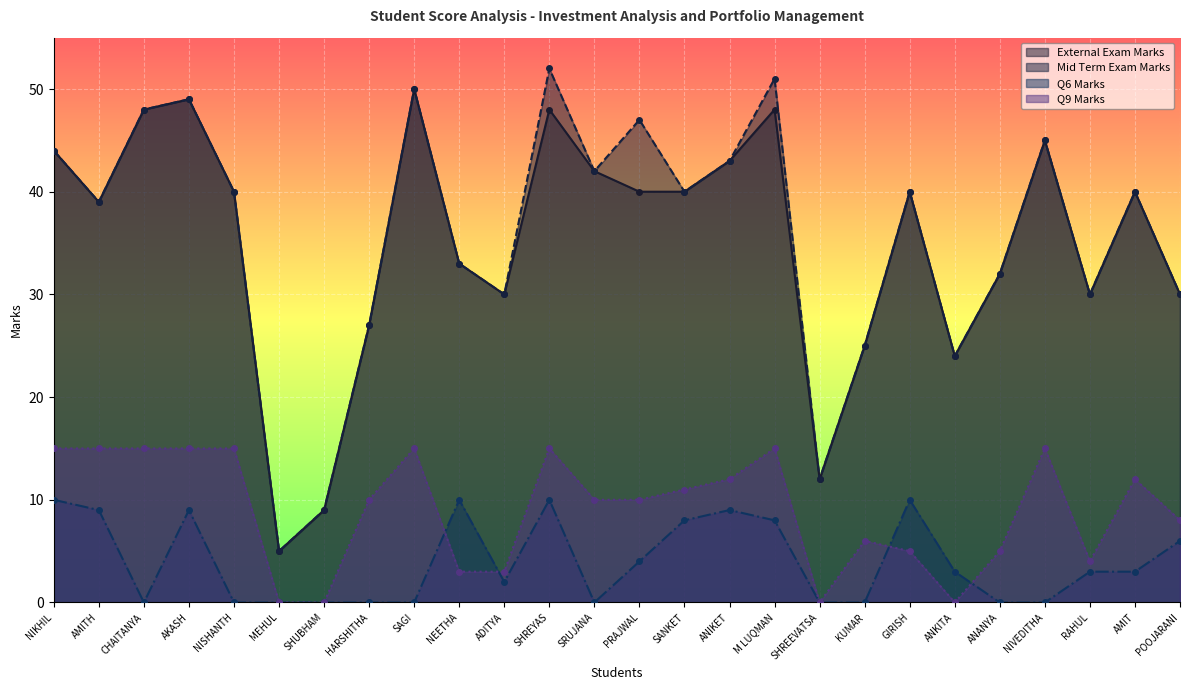

Reading left to right, what are all the values shown in this chart?

External Exam Marks: NIKHIL=44	AMITH=39	CHAITANYA=48	AKASH=49	NISHANTH=40	MEHUL=5	SHUBHAM=9	HARSHITHA=27	SAGI=50	NEETHA=33	ADITYA=30	SHREYAS=48	SRUJANA=42	PRAJWAL=40	SANKET=40	ANIKET=43	M LUQMAN=48	SHREEVATSA=12	KUMAR=25	GIRISH=40	ANKITA=24	ANANYA=32	NIVEDITHA=45	RAHUL=30	AMIT=40	POOJARANI=30
Mid Term Exam Marks: NIKHIL=44	AMITH=39	CHAITANYA=48	AKASH=49	NISHANTH=40	MEHUL=5	SHUBHAM=9	HARSHITHA=27	SAGI=50	NEETHA=33	ADITYA=30	SHREYAS=52	SRUJANA=42	PRAJWAL=47	SANKET=40	ANIKET=43	M LUQMAN=51	SHREEVATSA=12	KUMAR=25	GIRISH=40	ANKITA=24	ANANYA=32	NIVEDITHA=45	RAHUL=30	AMIT=40	POOJARANI=30
Q6 Marks: NIKHIL=10	AMITH=9	CHAITANYA=0	AKASH=9	NISHANTH=0	MEHUL=0	SHUBHAM=0	HARSHITHA=0	SAGI=0	NEETHA=10	ADITYA=2	SHREYAS=10	SRUJANA=0	PRAJWAL=4	SANKET=8	ANIKET=9	M LUQMAN=8	SHREEVATSA=0	KUMAR=0	GIRISH=10	ANKITA=3	ANANYA=0	NIVEDITHA=0	RAHUL=3	AMIT=3	POOJARANI=6
Q9 Marks: NIKHIL=15	AMITH=15	CHAITANYA=15	AKASH=15	NISHANTH=15	MEHUL=0	SHUBHAM=0	HARSHITHA=10	SAGI=15	NEETHA=3	ADITYA=3	SHREYAS=15	SRUJANA=10	PRAJWAL=10	SANKET=11	ANIKET=12	M LUQMAN=15	SHREEVATSA=0	KUMAR=6	GIRISH=5	ANKITA=0	ANANYA=5	NIVEDITHA=15	RAHUL=4	AMIT=12	POOJARANI=8